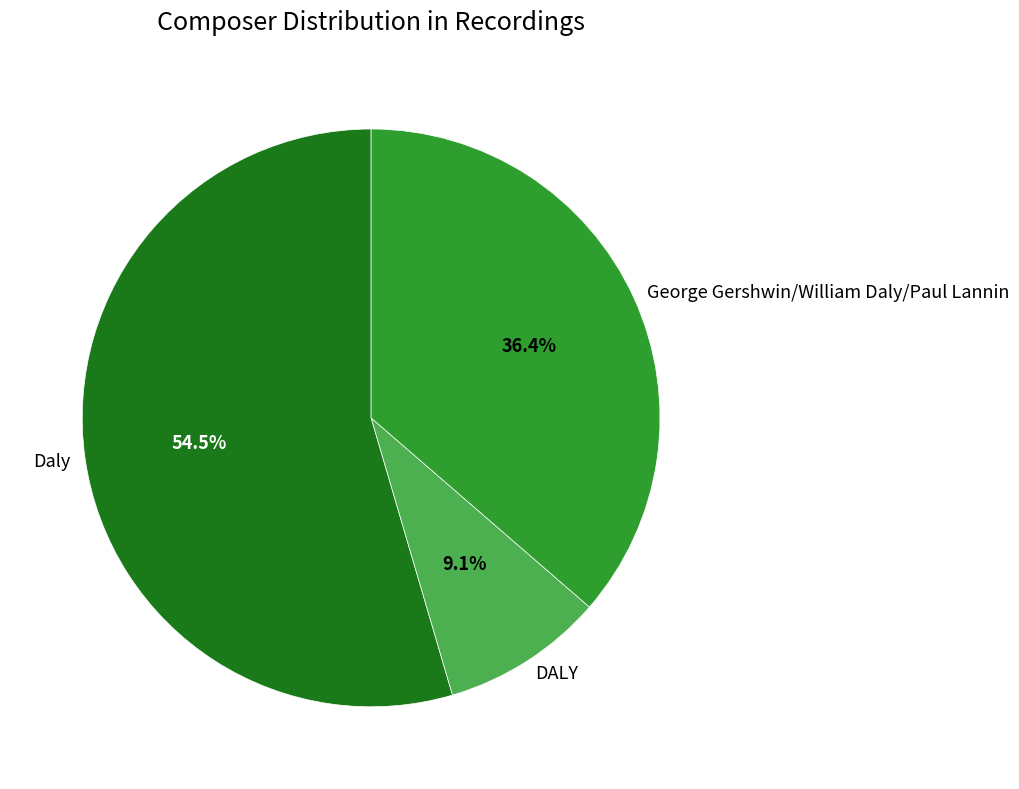

Do Daly and George Gershwin/William Daly/Paul Lannin together represent more than half of the pie?

Yes